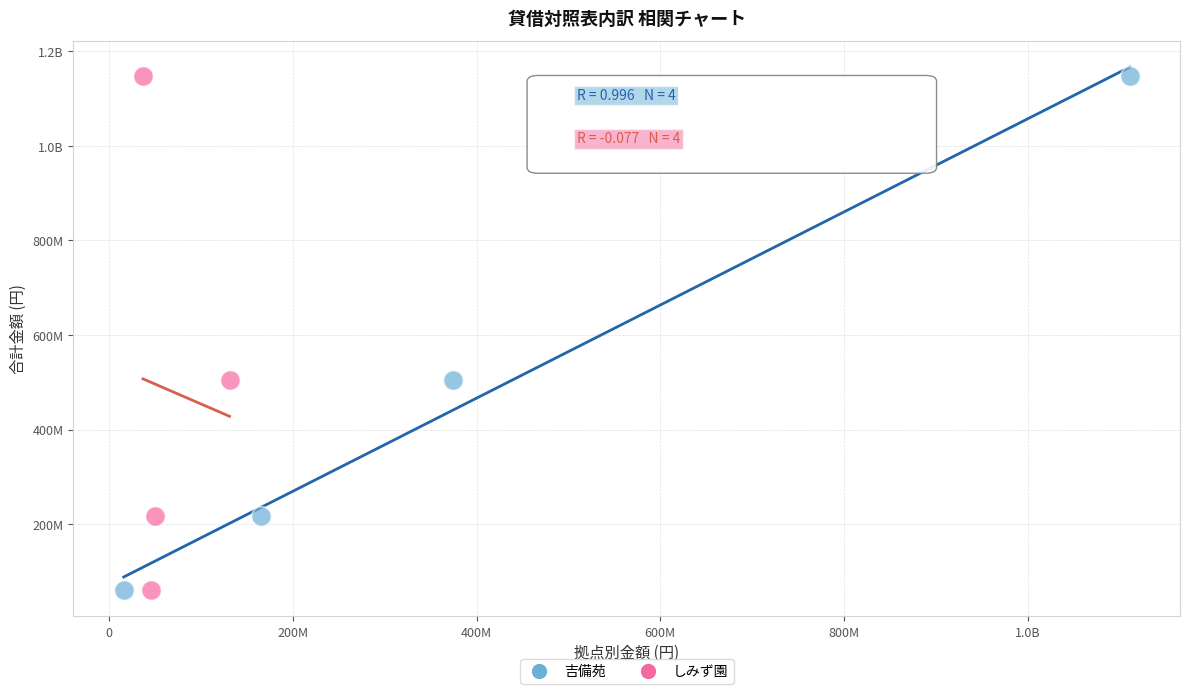

What are all the series names shown in the legend?

吉備苑, しみず園